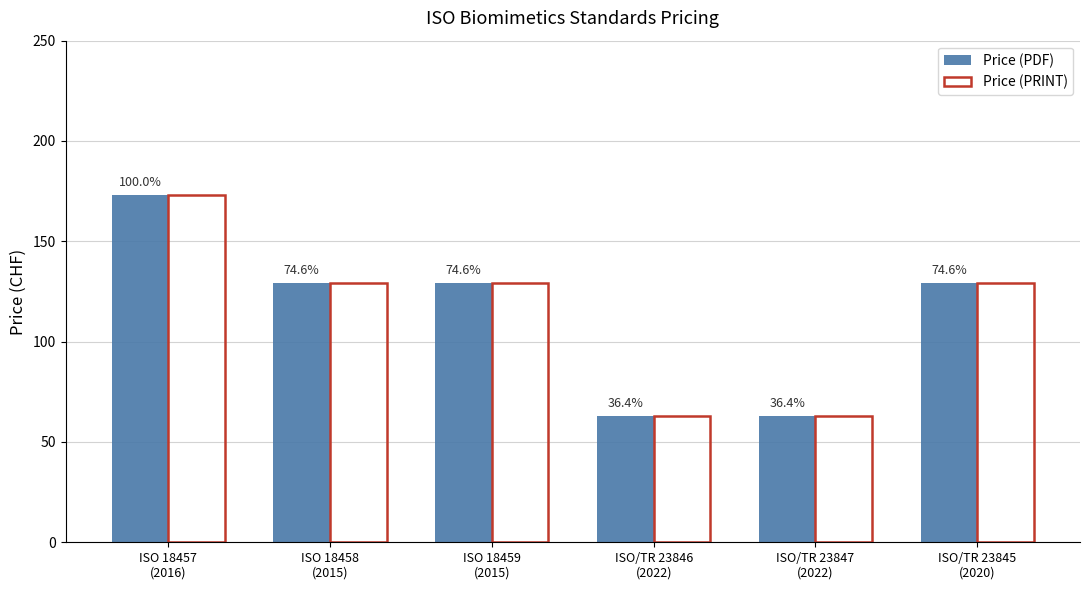

What is the highest value of the Price (PRINT) series?

173